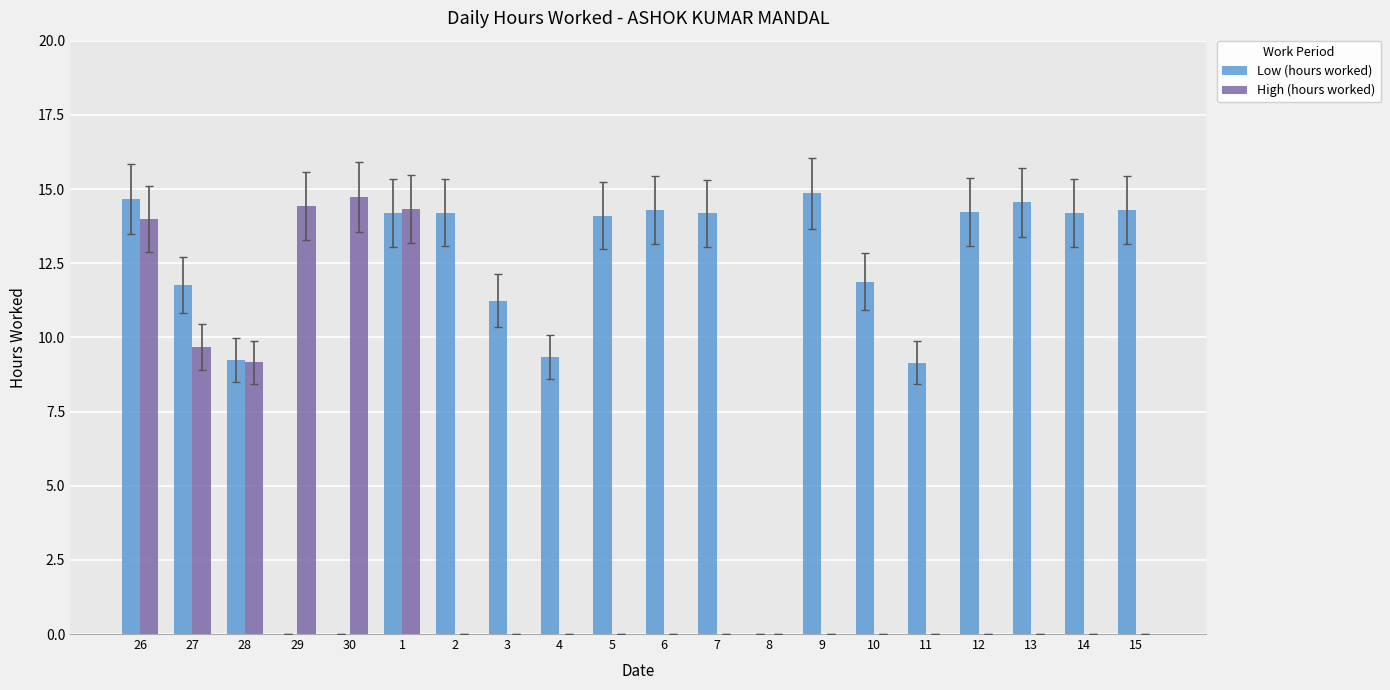

What is the sum of all High (hours worked) values?

76.3